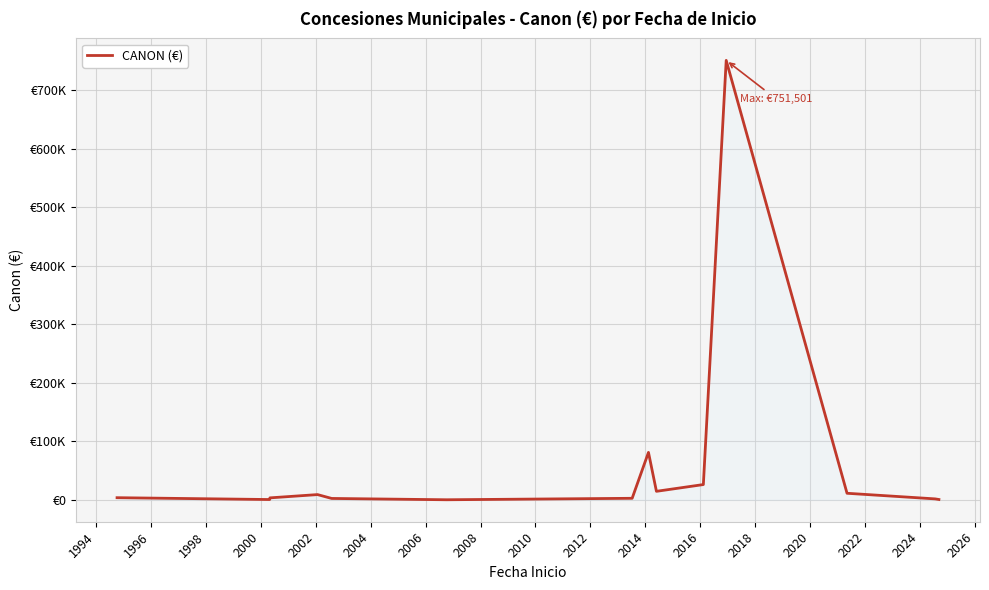

What is the smallest value displayed?

1.0